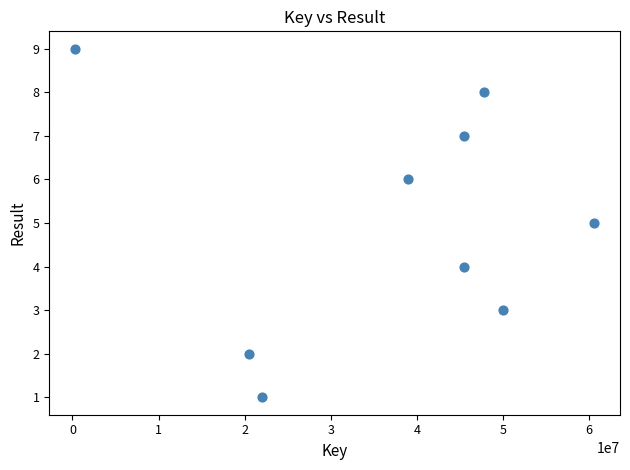

What is the average Y value?

5